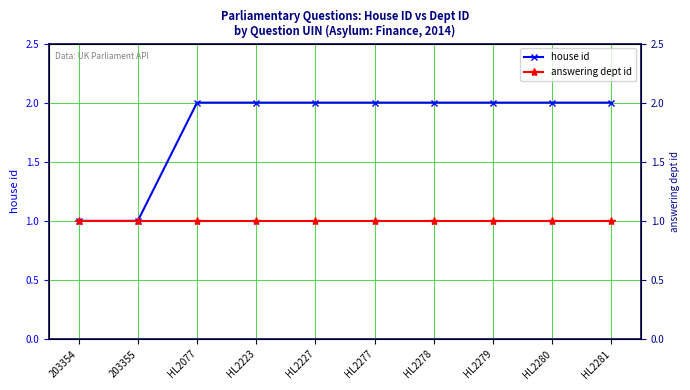

At HL2281, list the series in order from largest to smallest.

house id, answering dept id